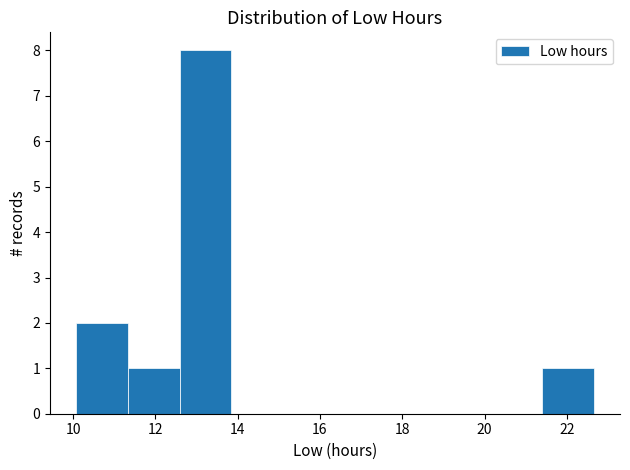

Reading left to right, transcribe this chart: for each bar, give the range it covers on the x-axis and its height. Neither the bar edges nor the heights are printed on the chart, so give them approximately, as read against the axes.

10.0 to 11.4: 2
11.4 to 12.6: 1
12.6 to 13.8: 8
13.8 to 15.2: 0
15.2 to 16.4: 0
16.4 to 17.6: 0
17.6 to 18.8: 0
18.8 to 20.2: 0
20.2 to 21.4: 0
21.4 to 22.6: 1